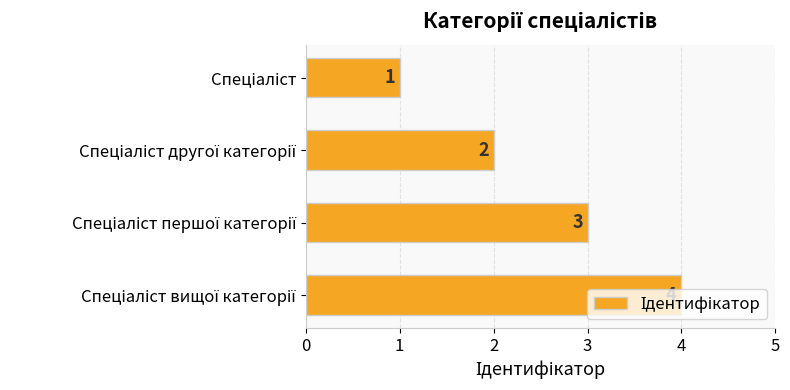

What is the difference between the maximum and minimum values?

3